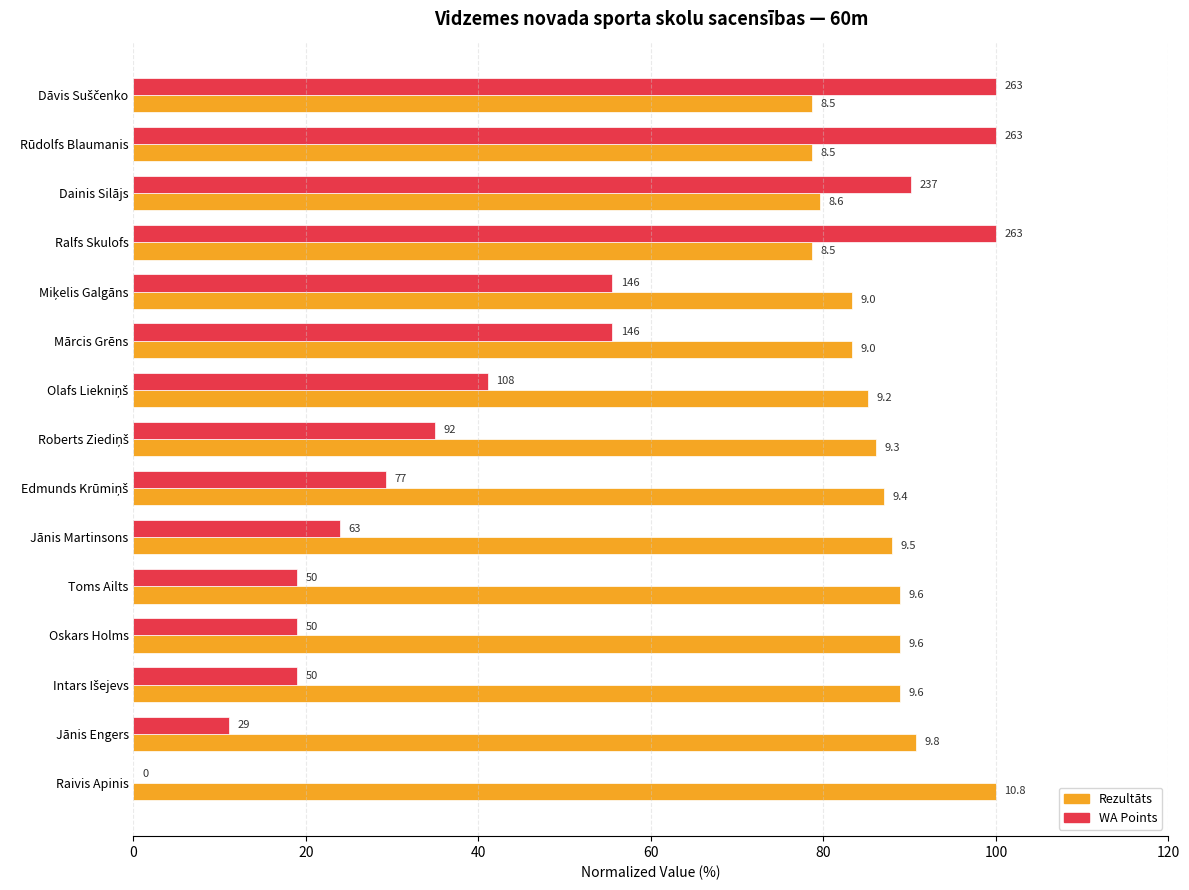

True or false: Rezultāts (normalized %) has a value of 145.4 at Jānis Martinsons.

False